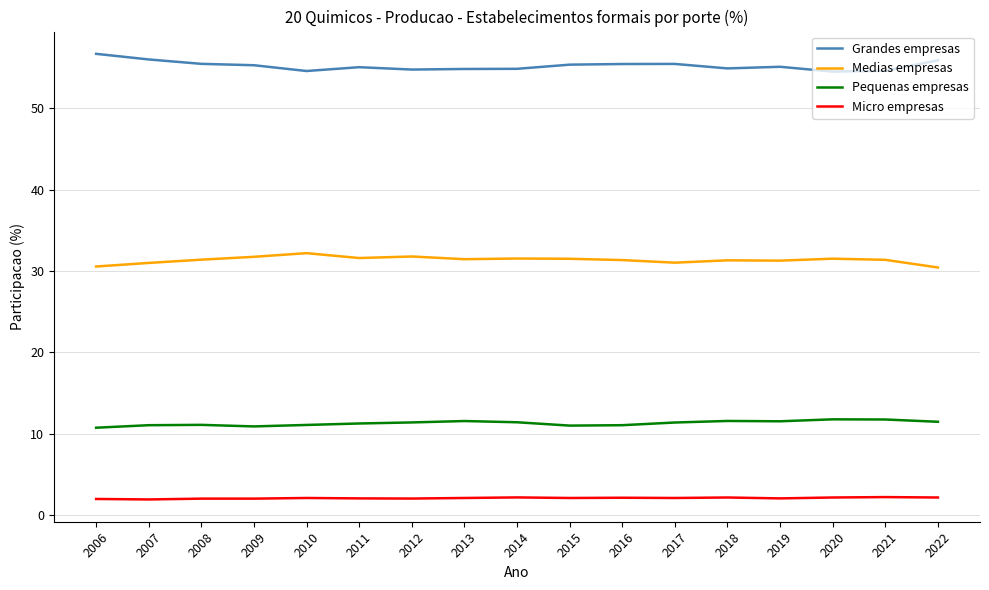

What is the average value of the Pequenas empresas series?

11.3